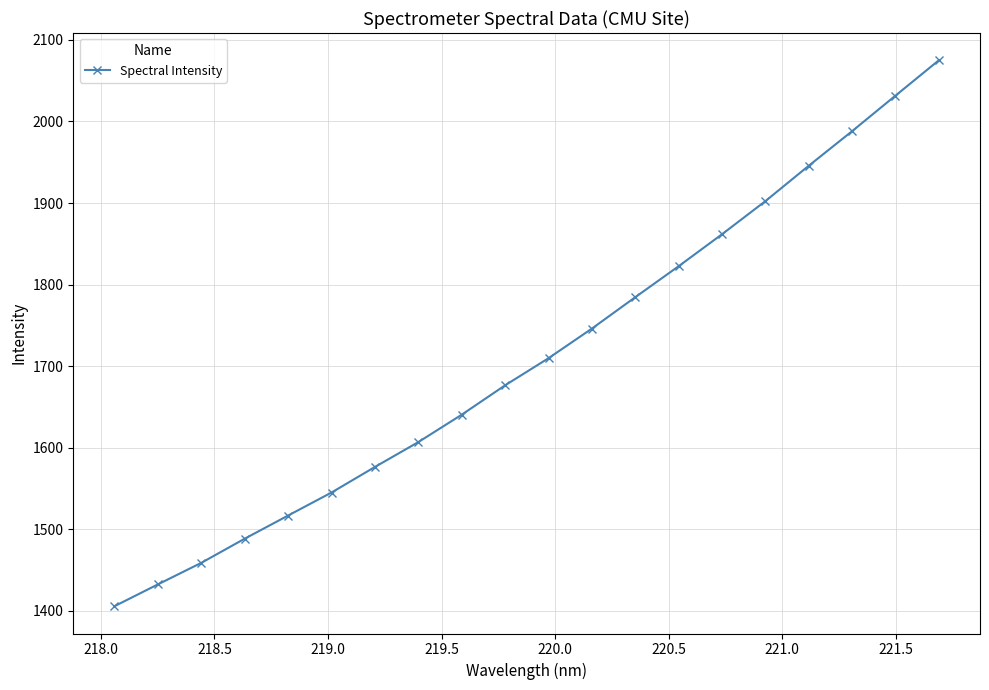

True or false: there are more than 0 points higher than both neighbors.

False